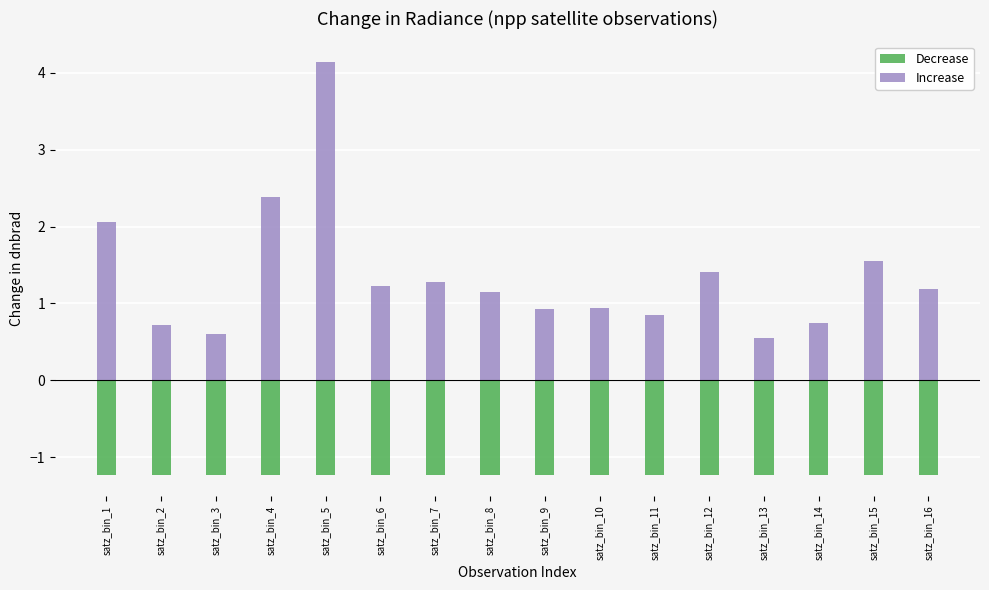

At which label does Increase first exceed 1?

satz_bin_1